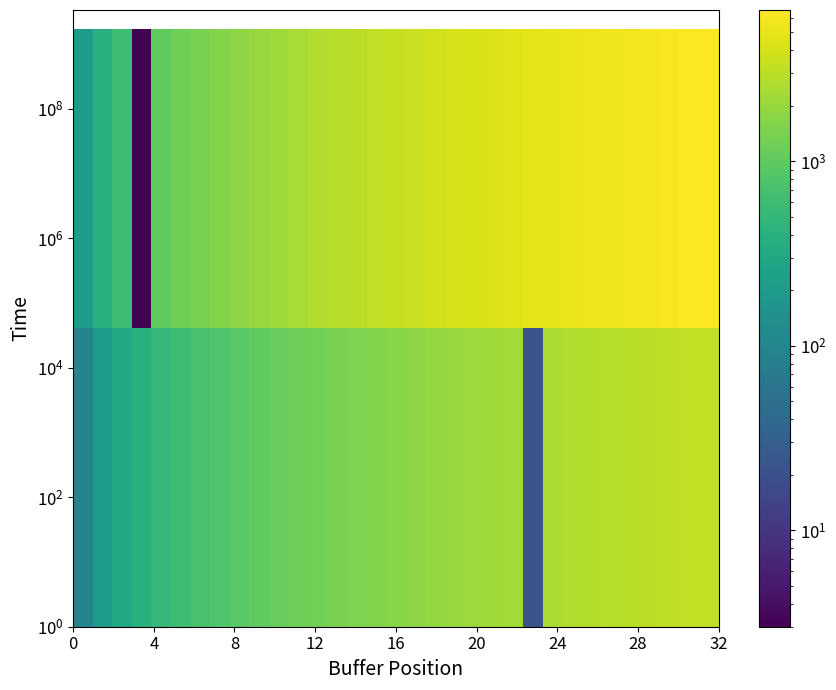

What is the maximum value shown in the chart?

6600